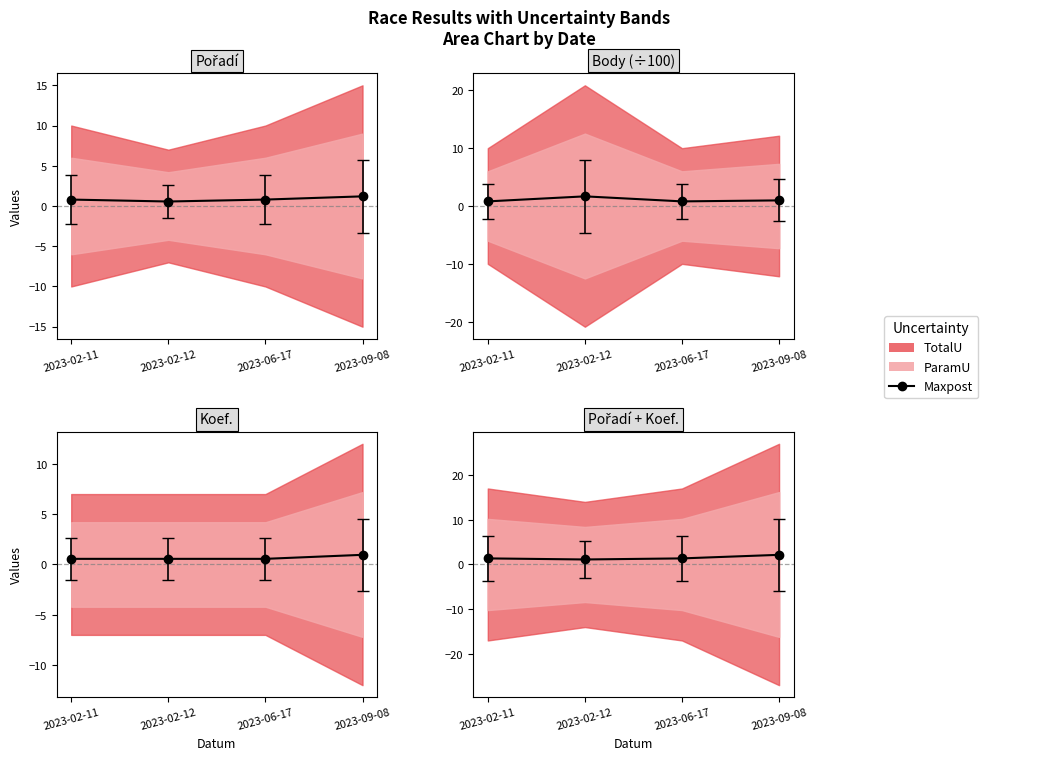

What is the difference between the maximum and minimum values?

1.0